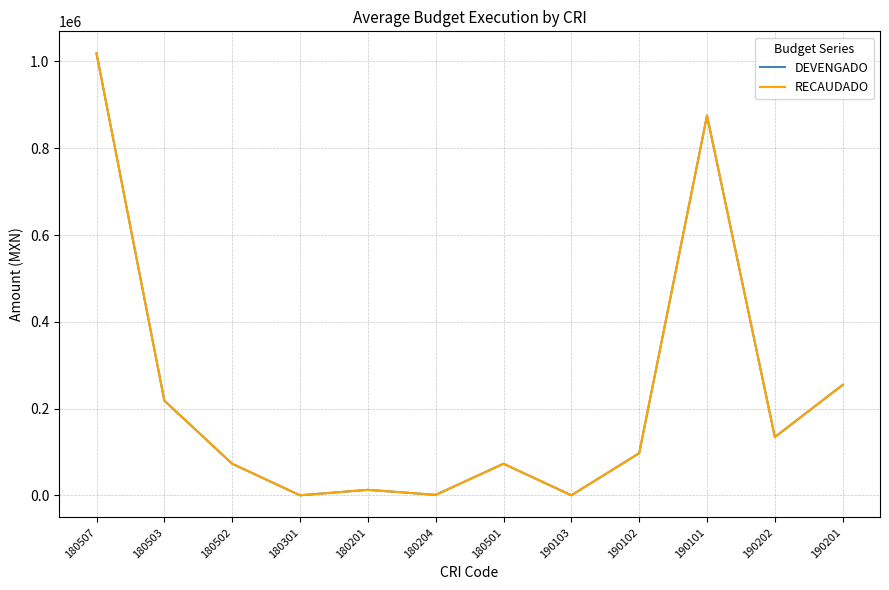

What is the value of the RECAUDADO point at the 10th from the left?

875356.7